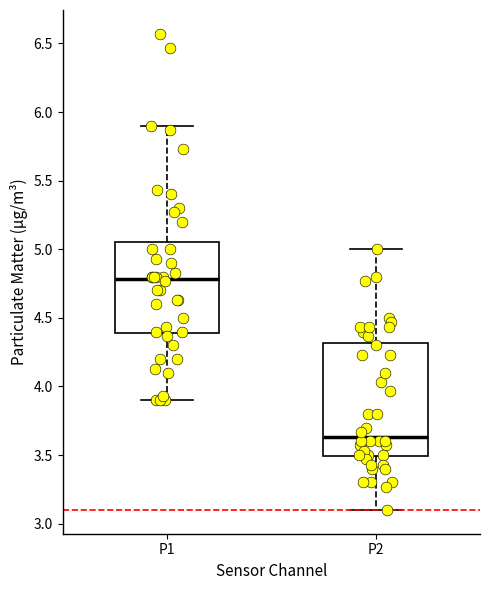

Where does the median line of the box for P1 sit on the y-axis? The values are not printed on the chart, so give them approximately, as read against the axis.

4.80